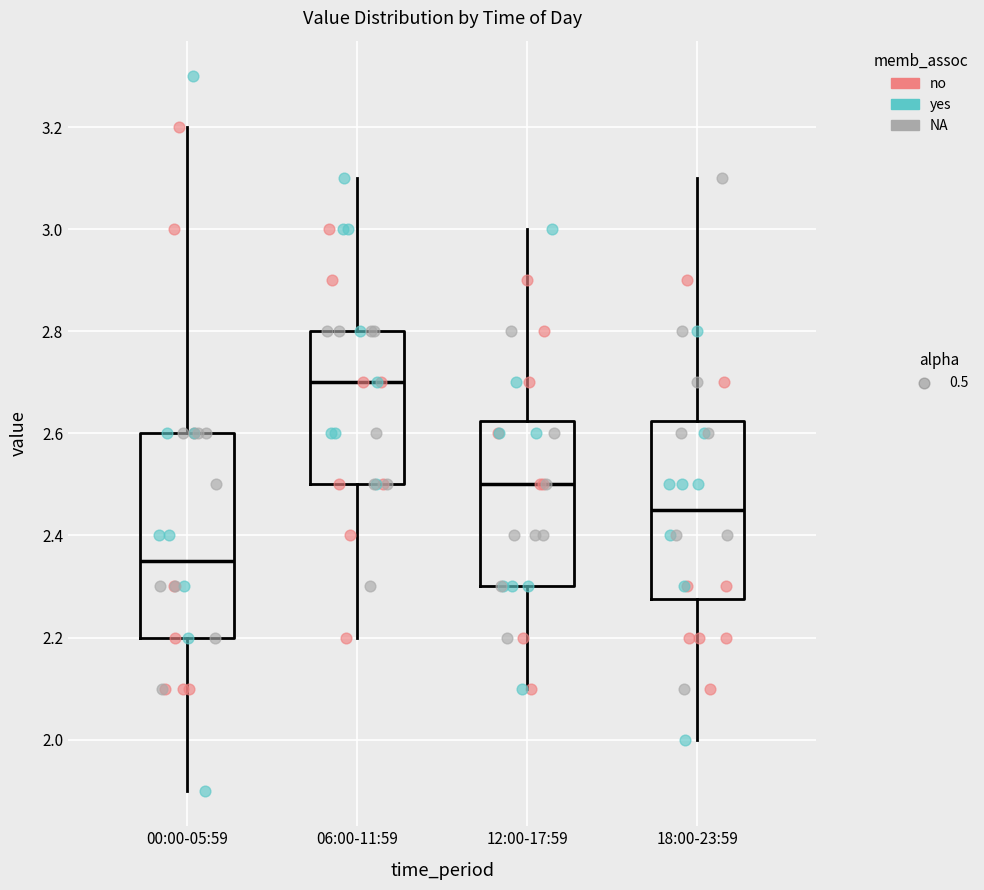

Which box is the tallest, from its lower edge to its upper edge?

00:00-05:59